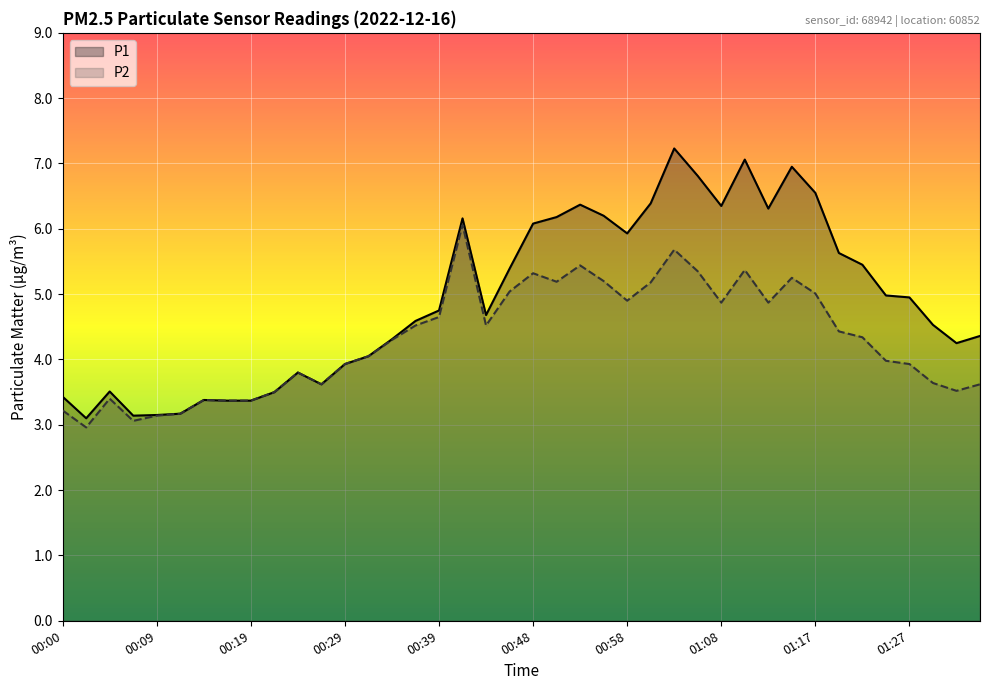

List the series in order of their peak value, lowest first.

P2, P1